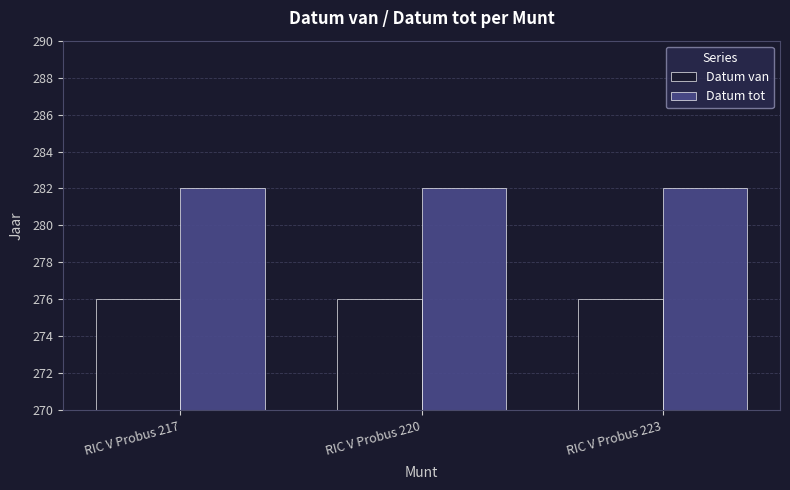

What is the difference between the highest and lowest values at RIC V Probus 223?

6